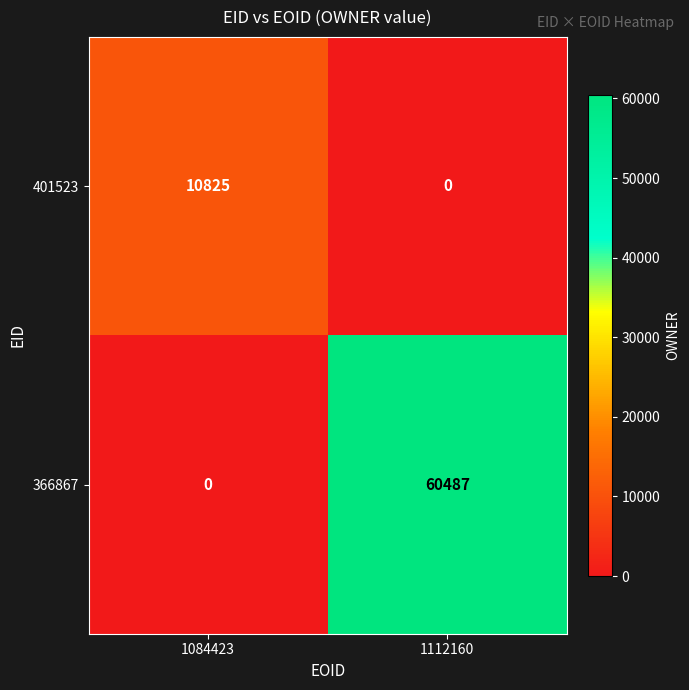

What is the highest value of the 366867 series?

60487